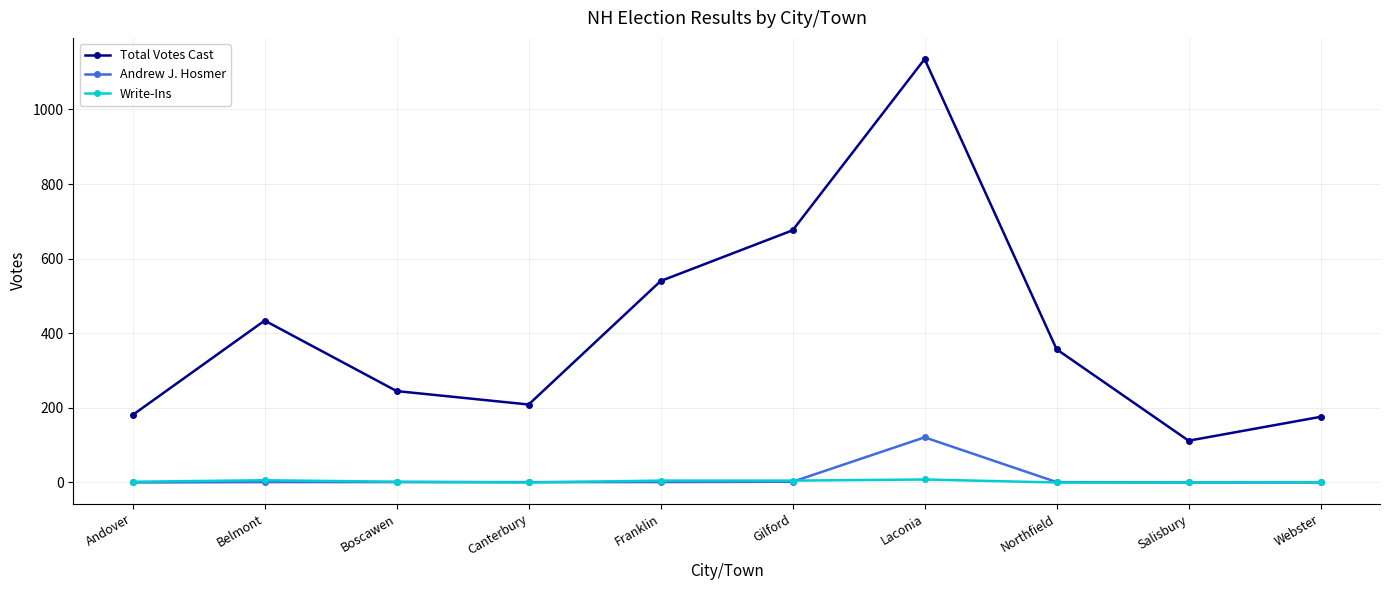

Which category has the highest value across all series?

Laconia